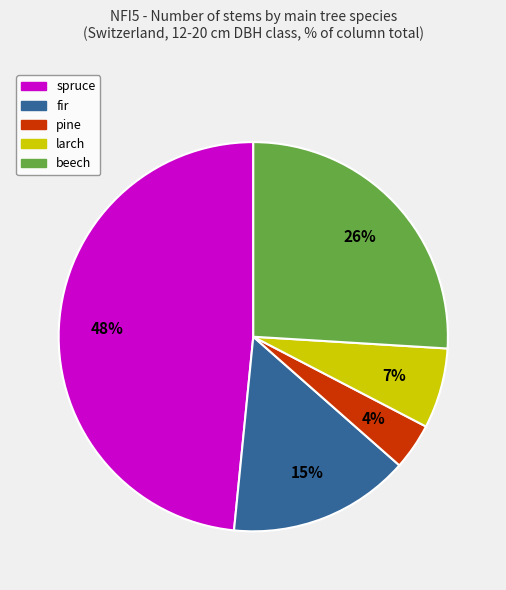

To the nearest percent, what portion does larch represent?

7%